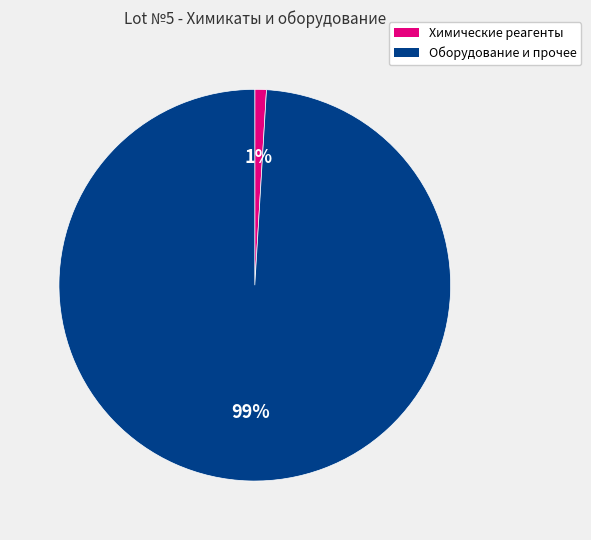

Rank the categories by value from highest to lowest.

Оборудование и прочее, Химические реагенты